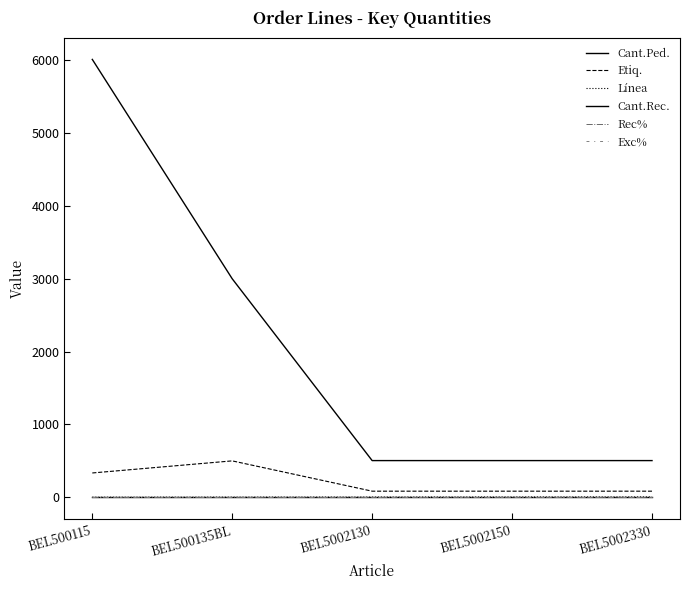

What is the difference between the highest and lowest values at BEL5002130?

504